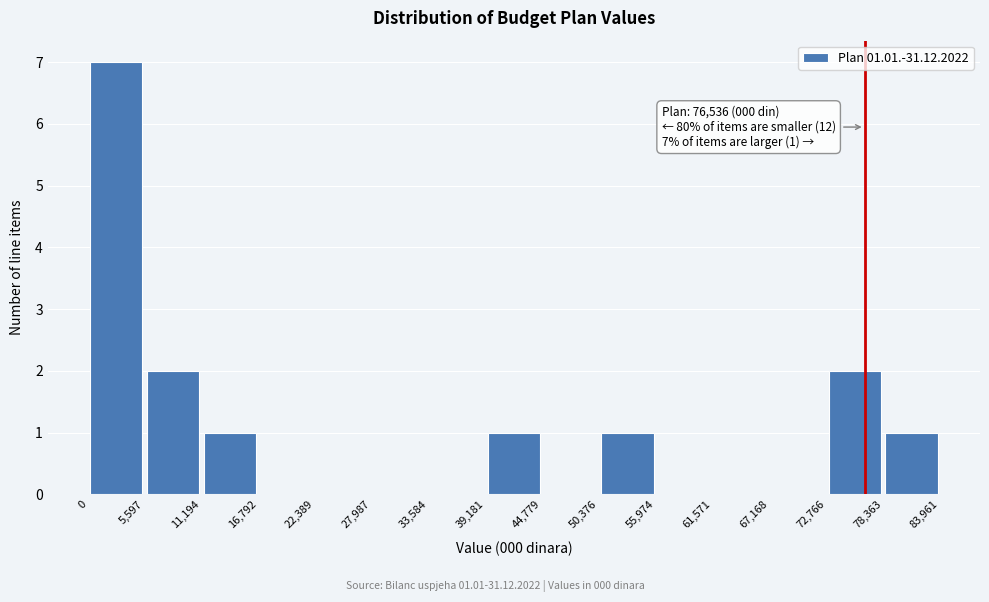

Over which range of the x-axis is the bar tallest?

0 to 5,597